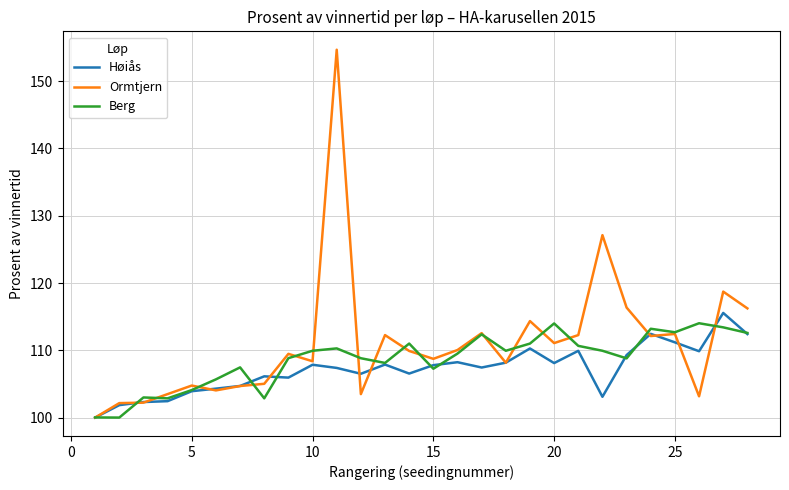

What are all the series names shown in the legend?

Høiås, Ormtjern, Berg